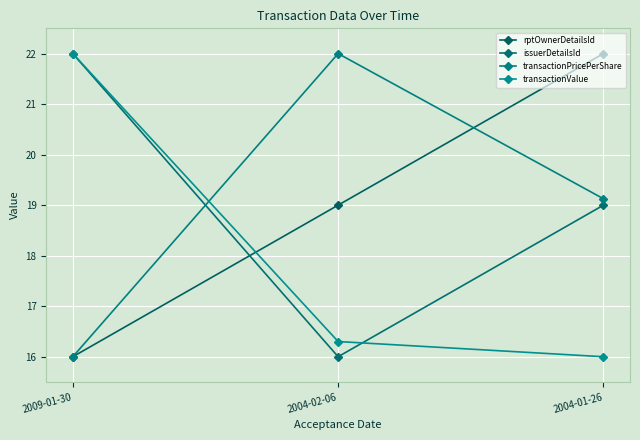

Reading left to right, list all the values displayed in this chart.

rptOwnerDetailsId: 16.0	19.0	22.0
issuerDetailsId: 22.0	16.0	19.0
transactionPricePerShare: 16.0	22.0	19.1
transactionValue: 22.0	16.3	16.0